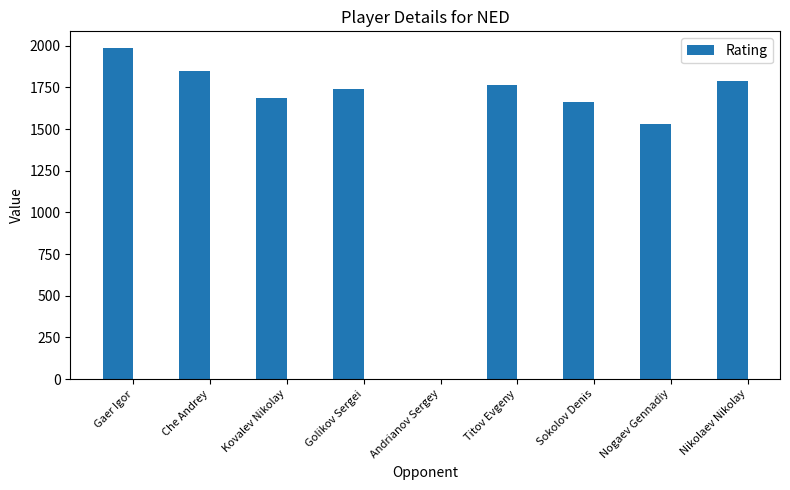

Is it true that the value at Titov Evgeny is 405?

False